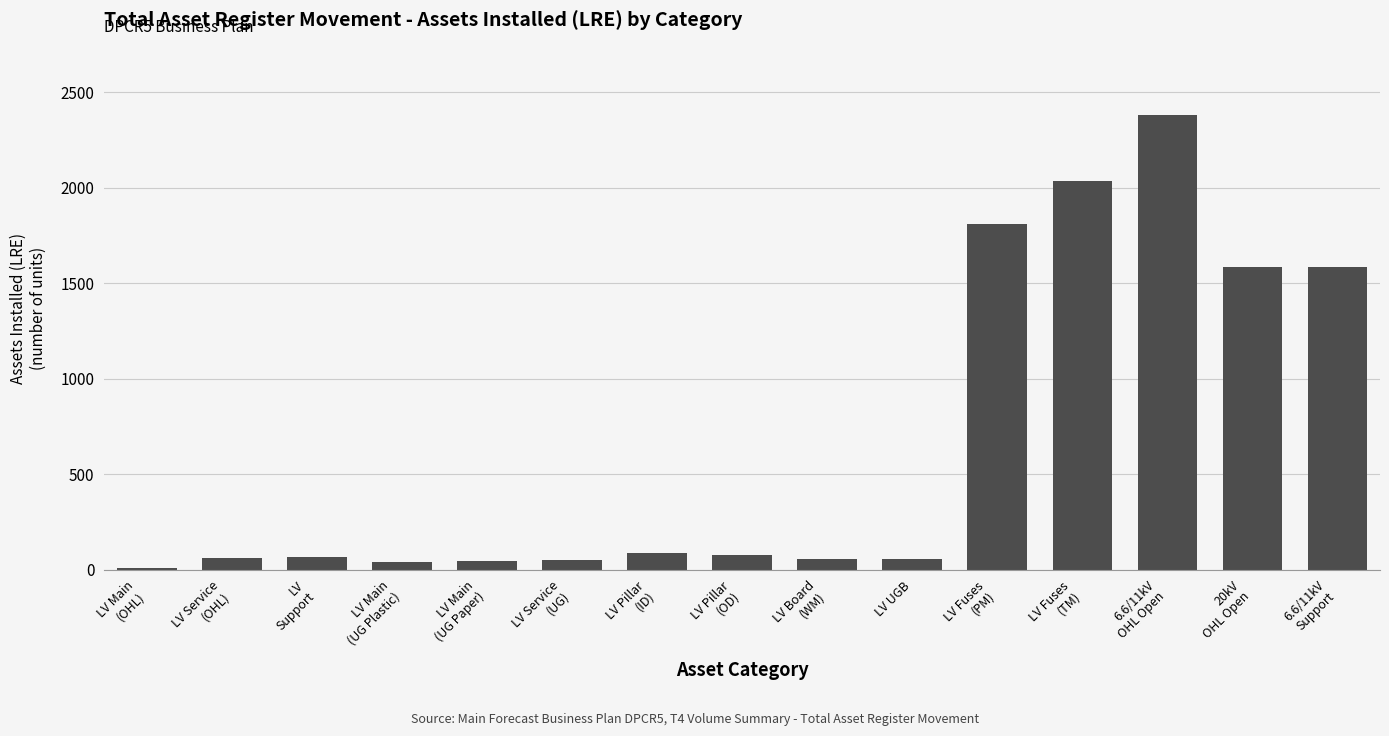

What is the maximum value shown in the chart?

2381.0